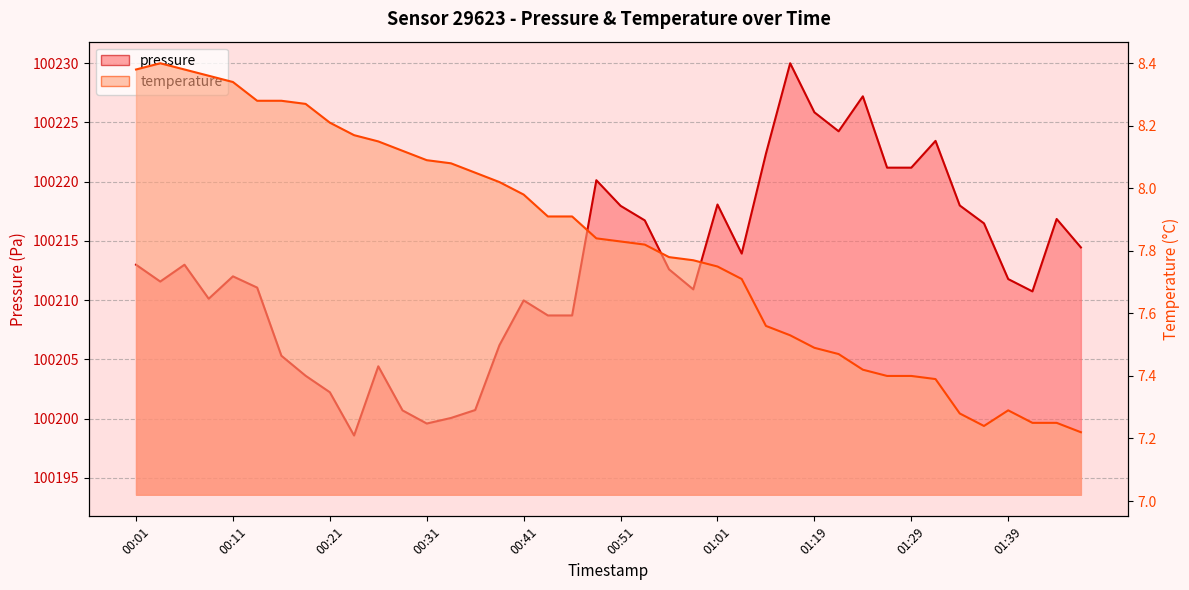

What is the average value of the pressure series?

100212.8